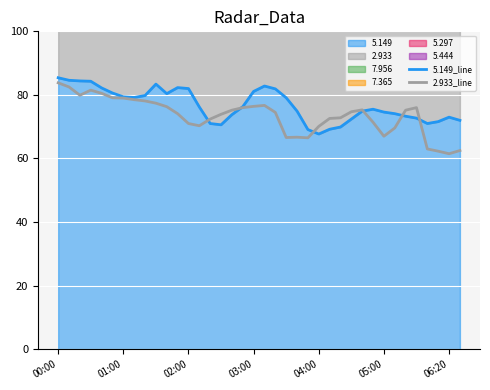

Reading left to right, extract all data points from this chart.

5.149_line: 85.4	84.6	84.4	84.3	82.2	80.6	79.4	79.2	79.8	83.4	80.4	82.3	82.0	76.2	71.0	70.6	73.8	76.3	81.1	82.8	81.9	79.1	74.9	69.1	67.7	69.2	69.9	72.4	74.9	75.5	74.6	74.1	73.3	72.7	71.0	71.6	73.0	72.0
2.933_line: 83.8	82.5	79.9	81.5	80.5	79.1	79.0	78.5	78.1	77.4	76.3	74.1	71.0	70.3	72.4	73.9	75.2	76.0	76.4	76.7	74.5	66.6	66.7	66.5	70.1	72.6	72.8	74.7	75.3	71.4	67.0	69.6	75.2	76.0	63.0	62.3	61.5	62.5